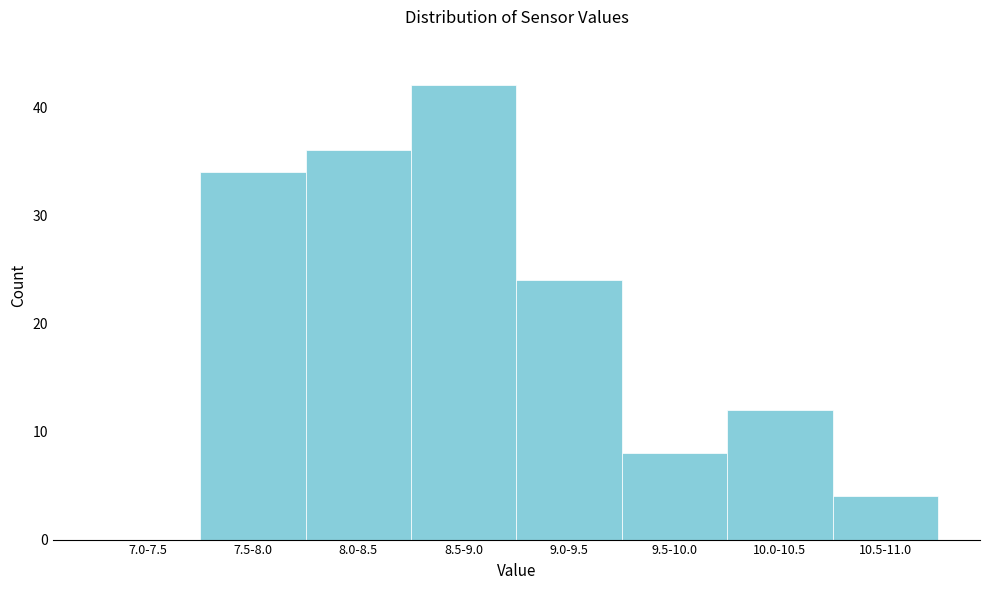

Reading left to right, what are all the values shown in this chart?

7.0-7.5=0	7.5-8.0=34	8.0-8.5=36	8.5-9.0=42	9.0-9.5=24	9.5-10.0=8	10.0-10.5=12	10.5-11.0=4